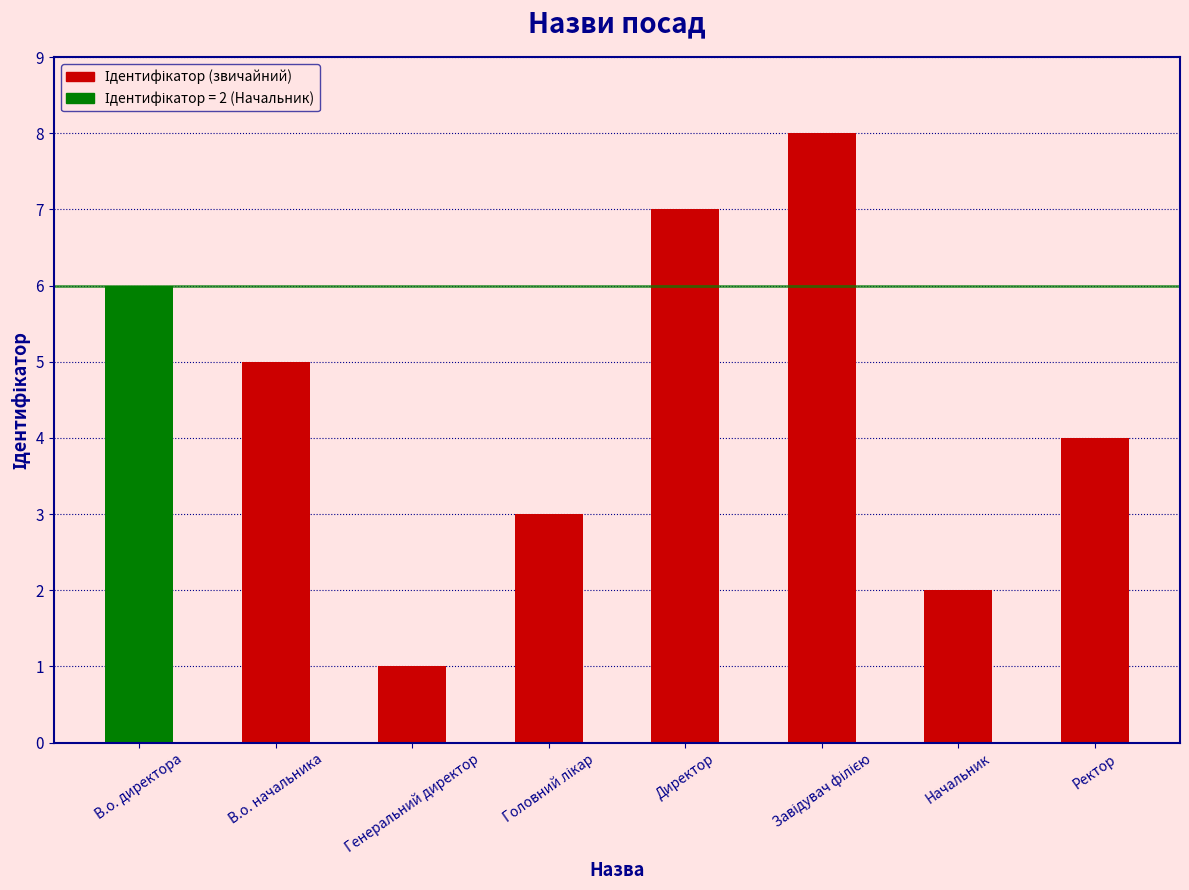

What is the label of the 7th bar from the right?

В.о. начальника